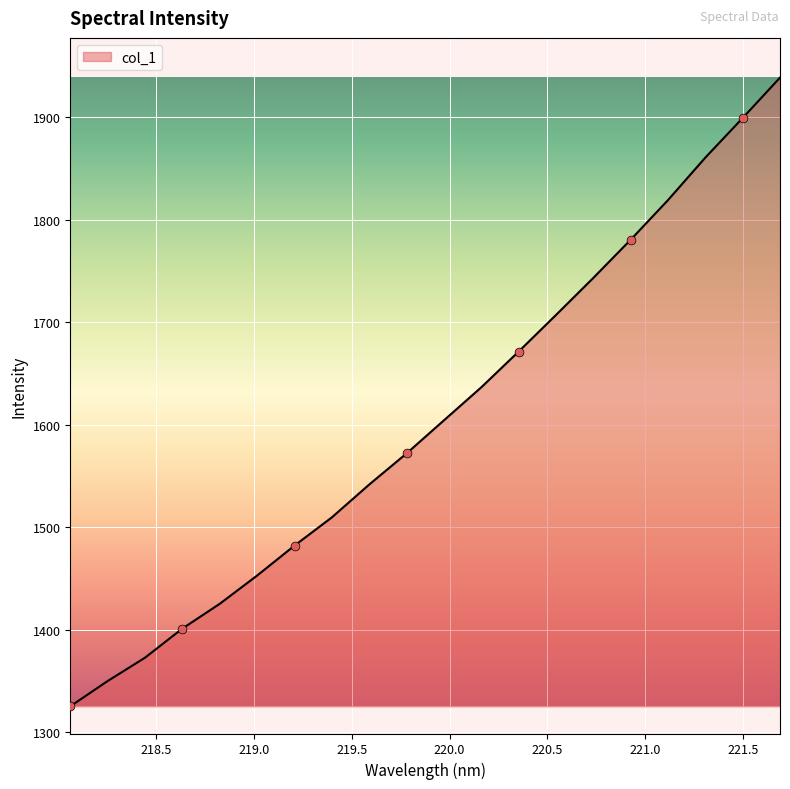

What is the maximum value shown in the chart?

1938.7